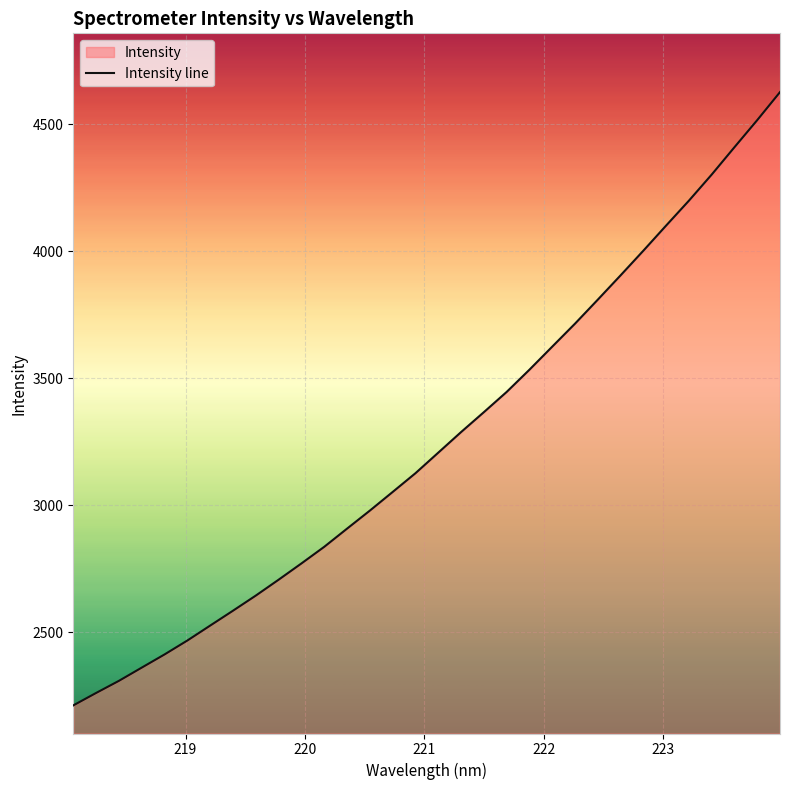

What is the difference between the maximum and minimum values?

2414.1